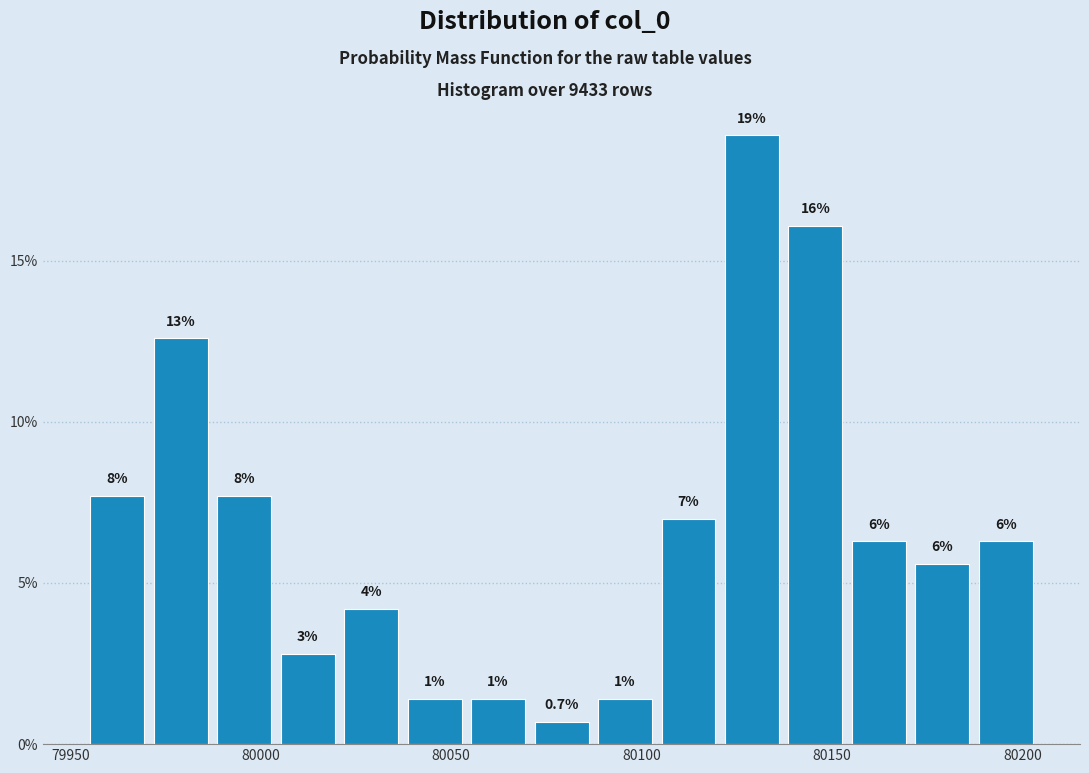

Read against the x-axis, roughly where is the centre of the tallest bar?

80130